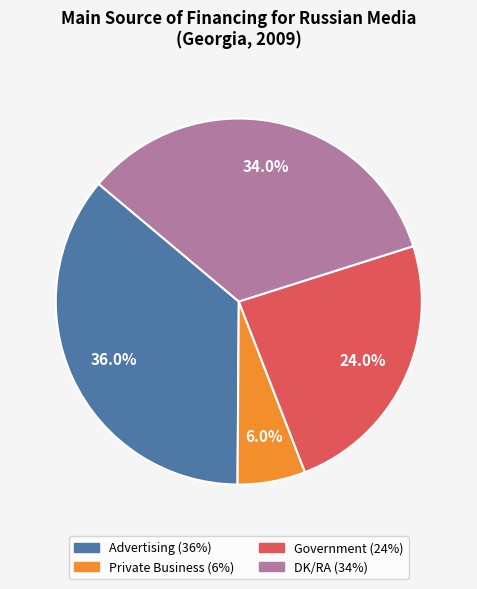

Is there a majority slice in this chart?

No